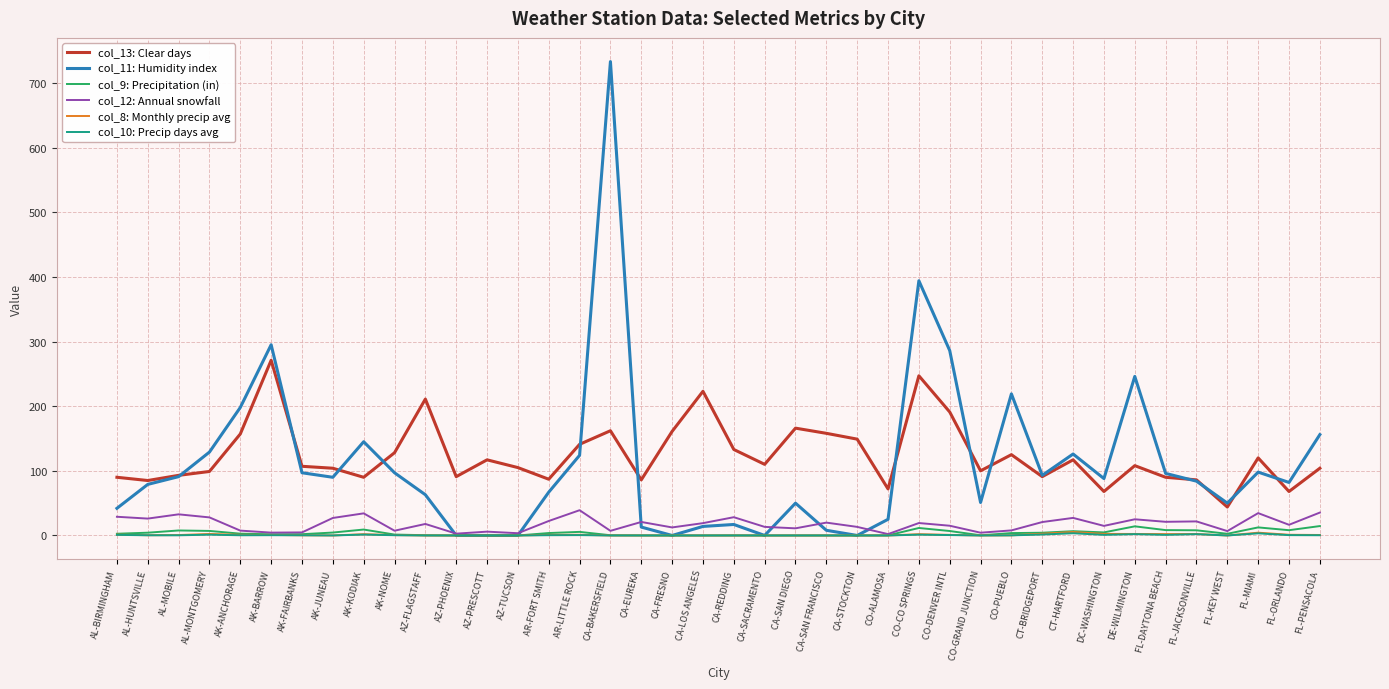

The col_13: Clear days series shows 70.5 at AK-NOME. True or false?

False